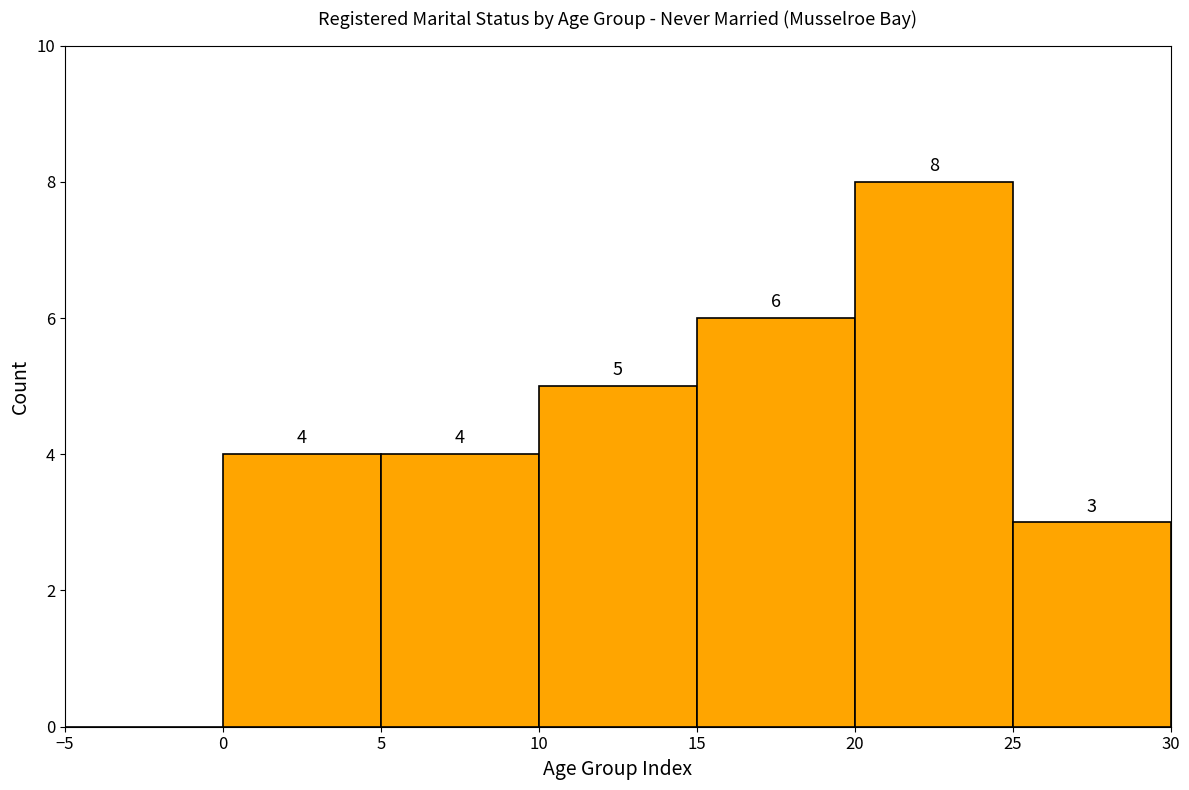

Which range on the x-axis has the tallest bar?

20 to 25